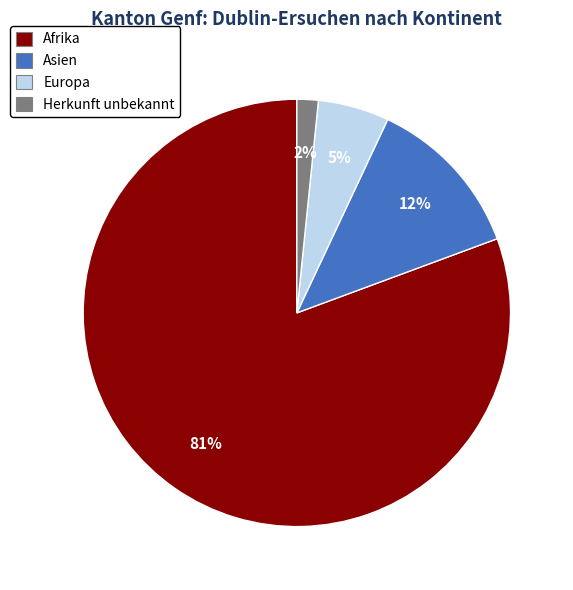

Between Afrika and Asien, which is larger?

Afrika